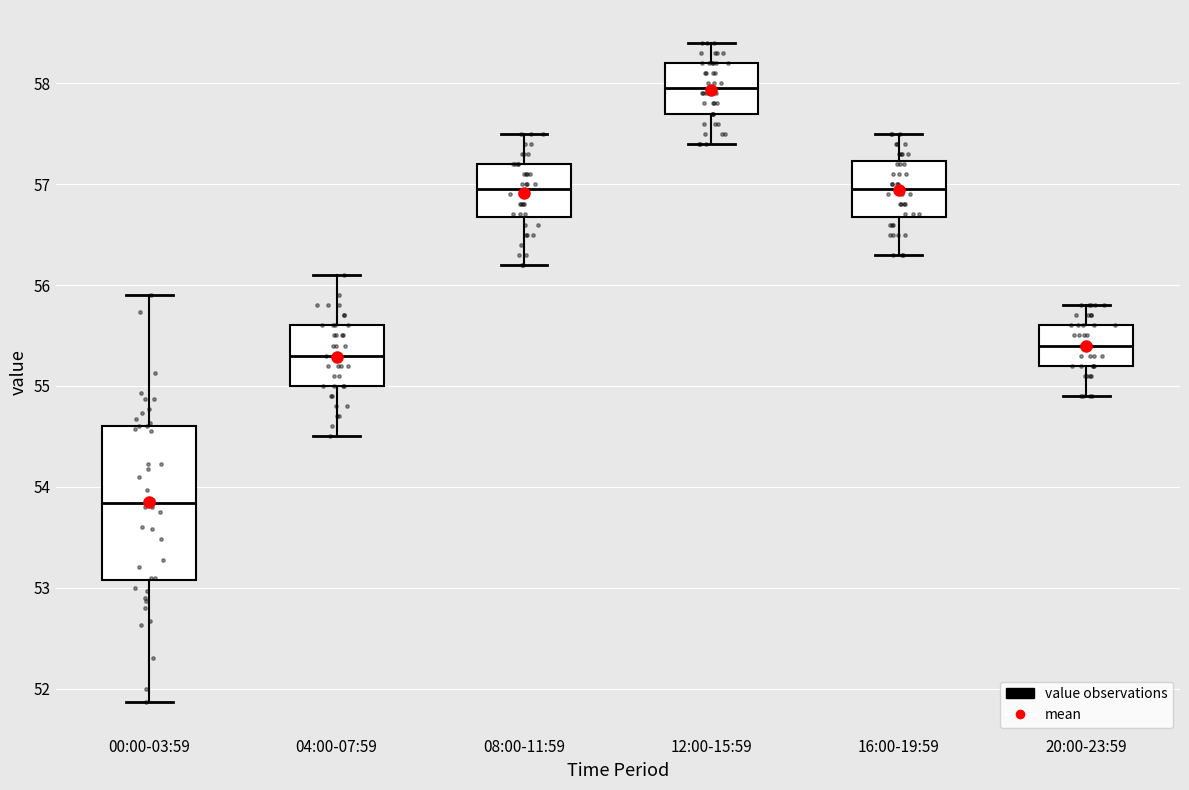

Which box's median line is the lowest?

00:00-03:59